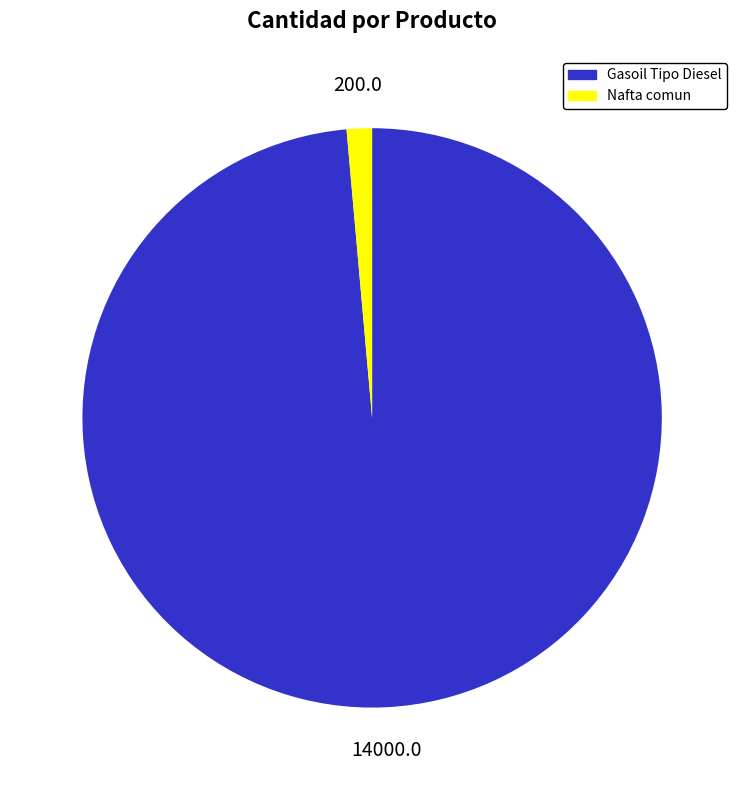

Count the number of slices in the pie.

2